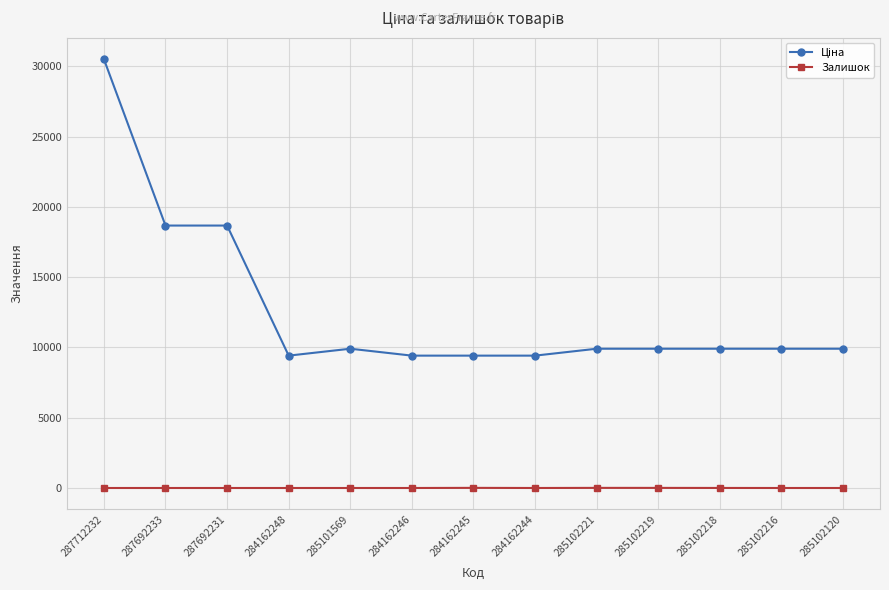

What is the total value across all series at 284162246?

9416.9